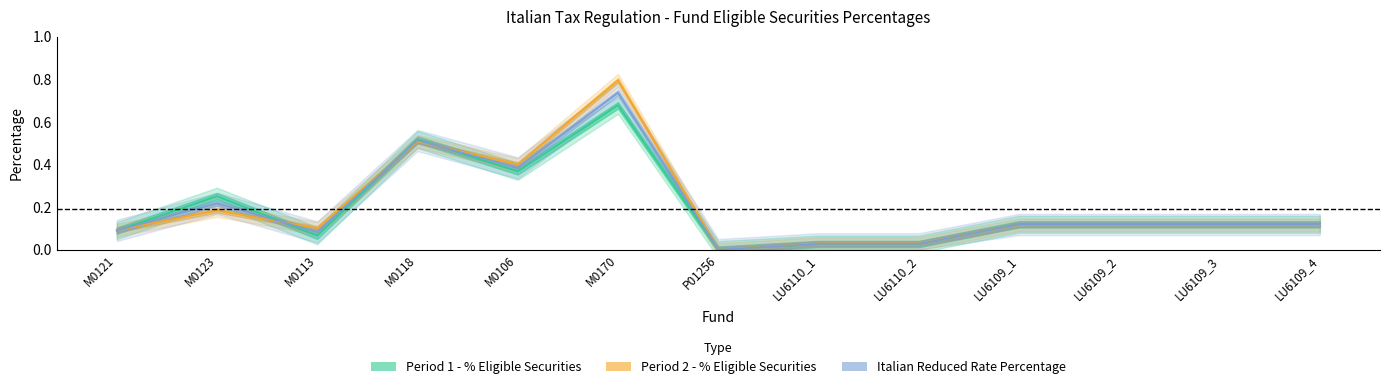

True or false: Period 2 - Percentage Eligible Securities has more than 2 interior local peaks.

True